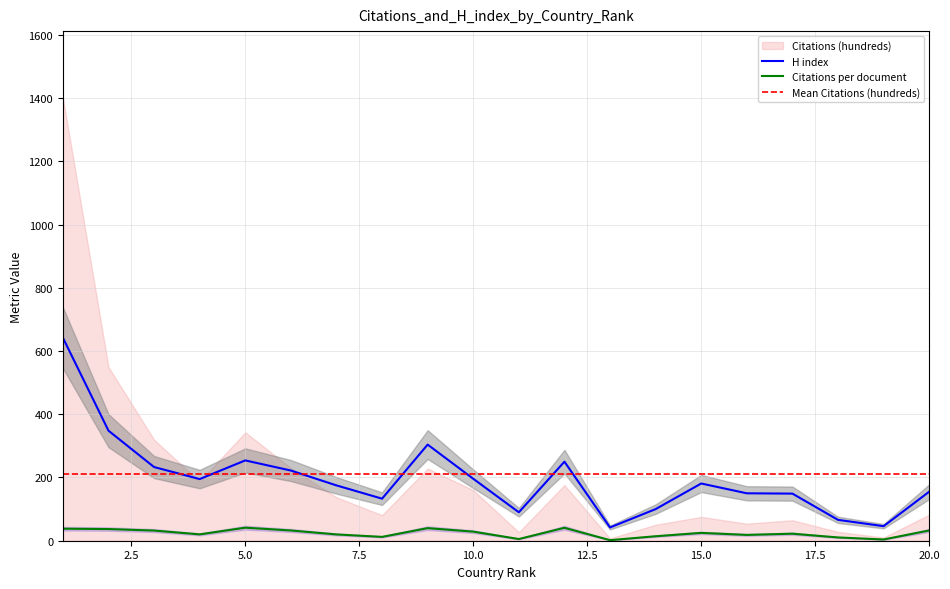

Which label corresponds to the smallest value in the chart?

13